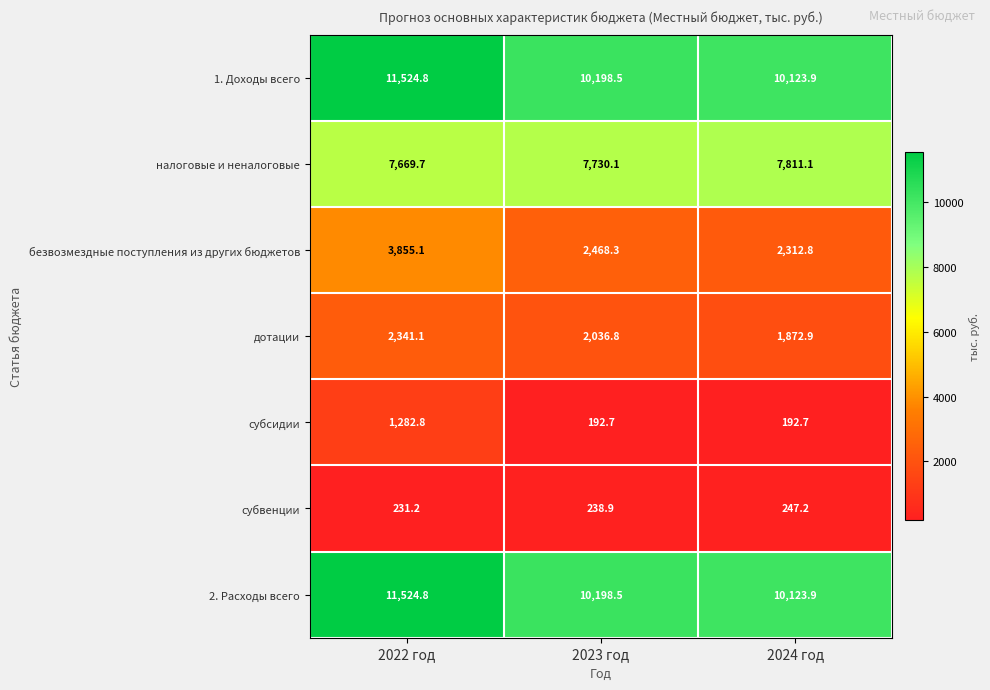

The value of субсидии at 2022 год is 1282.8. True or false?

True